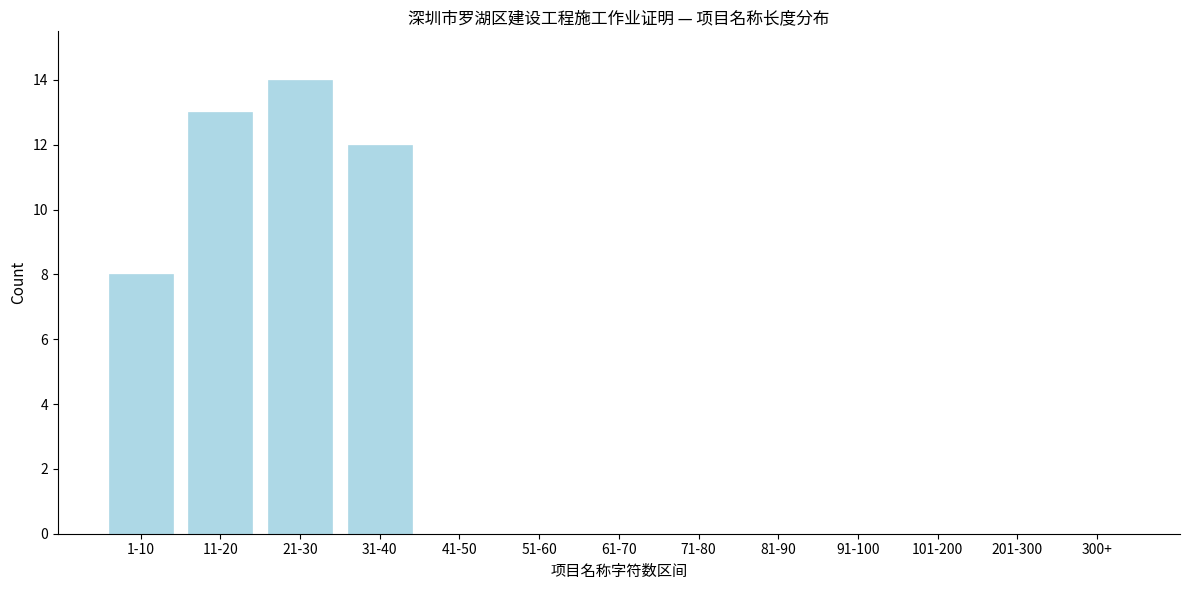

Reading left to right, what are all the values shown in this chart?

1-10=8	11-20=13	21-30=14	31-40=12	41-50=0	51-60=0	61-70=0	71-80=0	81-90=0	91-100=0	101-200=0	201-300=0	300+=0